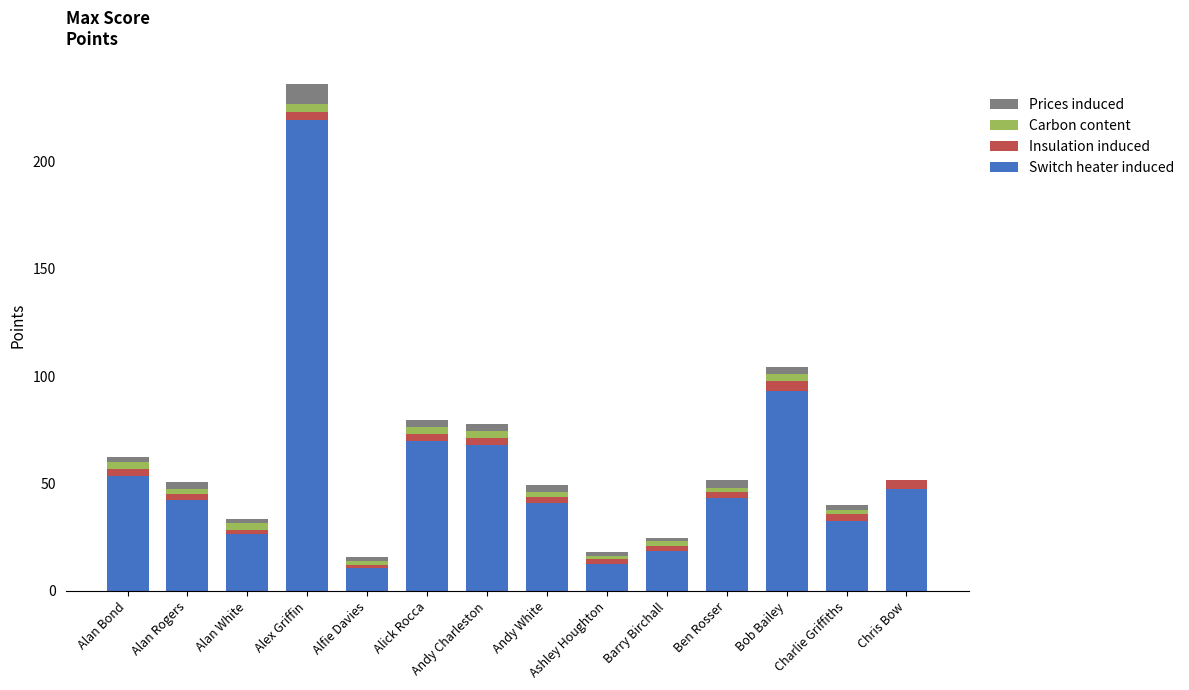

Is it true that Switch heater induced equals 43.8 at Charlie Griffiths?

False